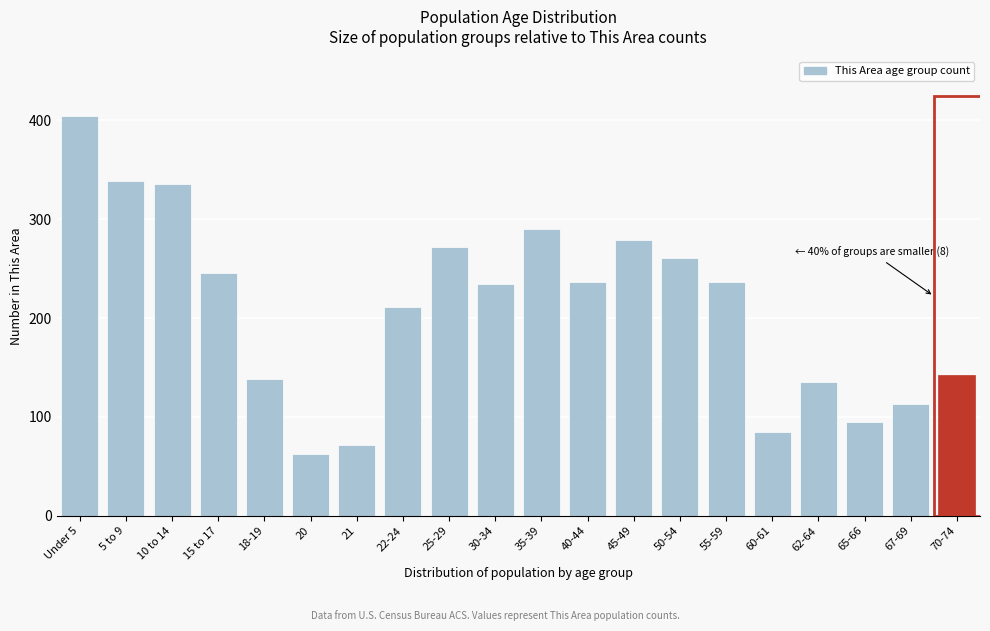

Reading left to right, extract all data points from this chart.

404	339	336	246	138	62	72	211	272	234	290	236	279	261	236	85	135	95	113	142